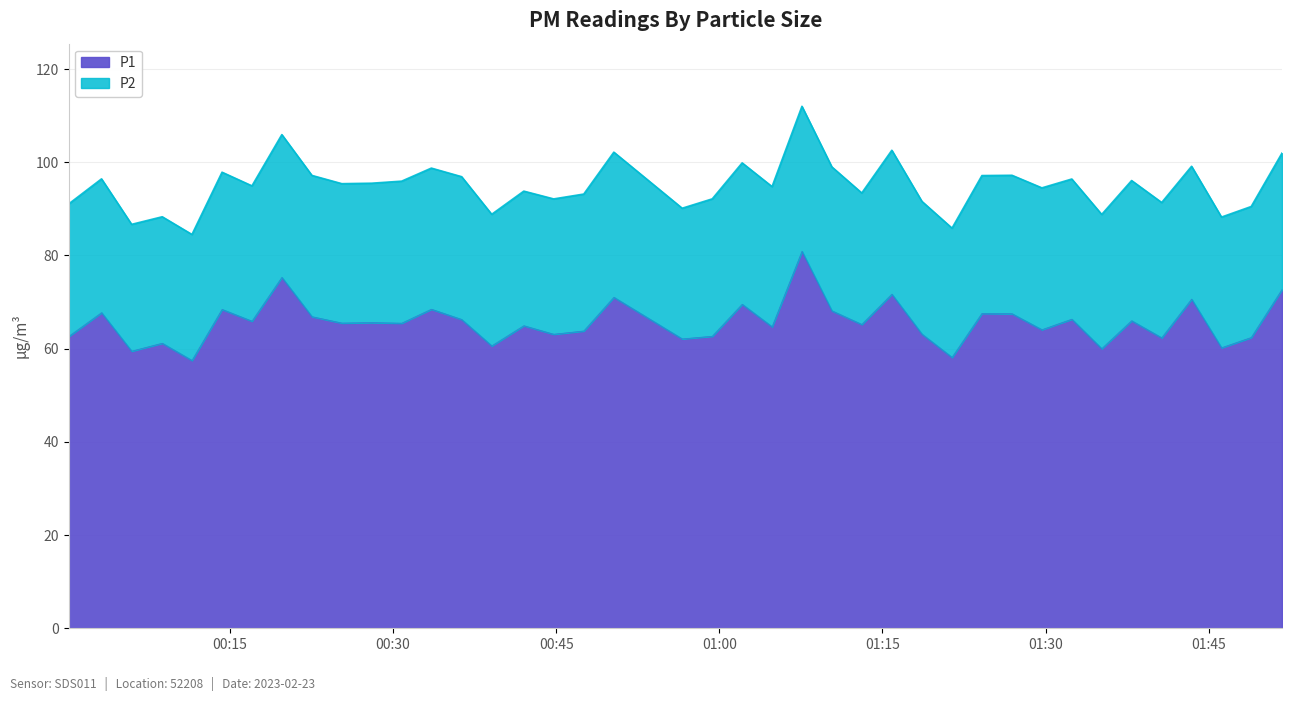

Reading left to right, list all the values displayed in this chart.

62.6	67.7	59.5	61.2	57.5	68.4	65.9	75.3	66.9	65.5	65.6	65.5	68.5	66.3	60.6	64.9	63.1	63.8	71.0	62.1	62.7	69.5	64.7	80.9	68.1	65.2	71.7	63.1	58.1	67.6	67.5	64.1	66.3	60.0	66.0	62.3	70.6	60.2	62.4	72.7